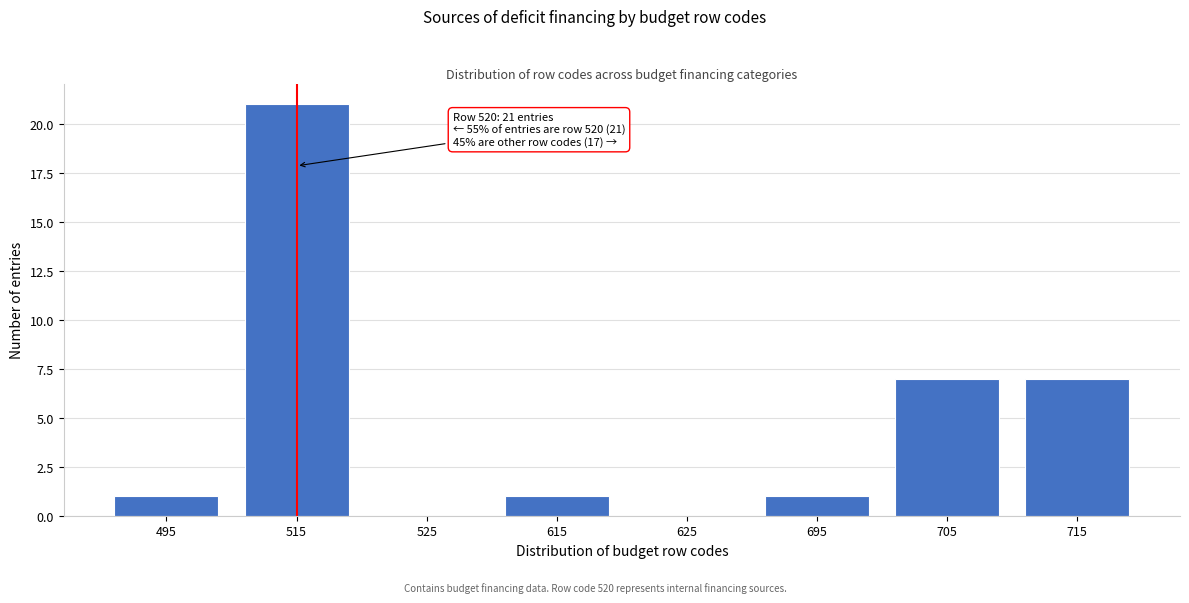

Reading left to right, extract all data points from this chart.

495=1	515=21	525=0	615=1	625=0	695=1	705=7	715=7